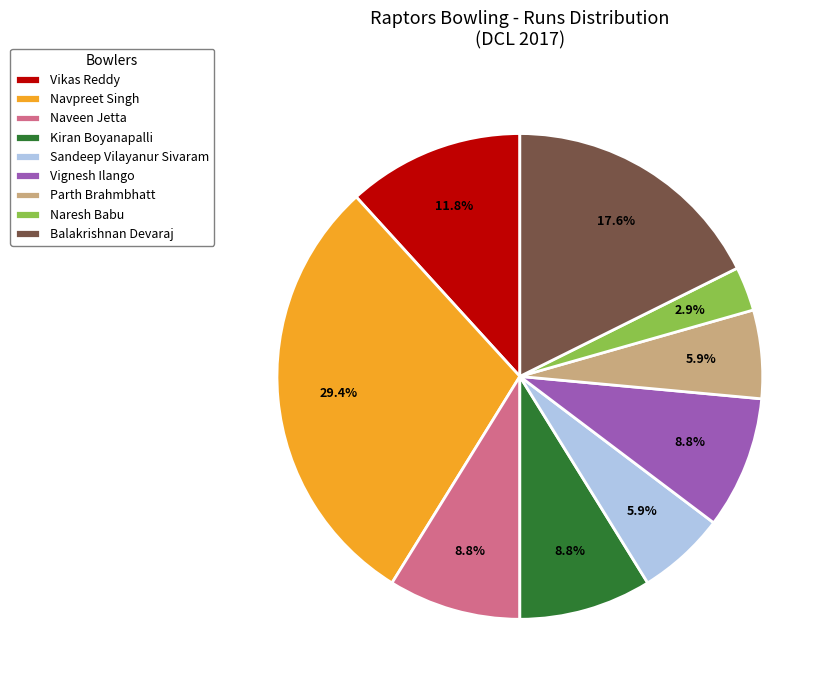

To the nearest percent, what percentage of the pie is Balakrishnan Devaraj?

18%